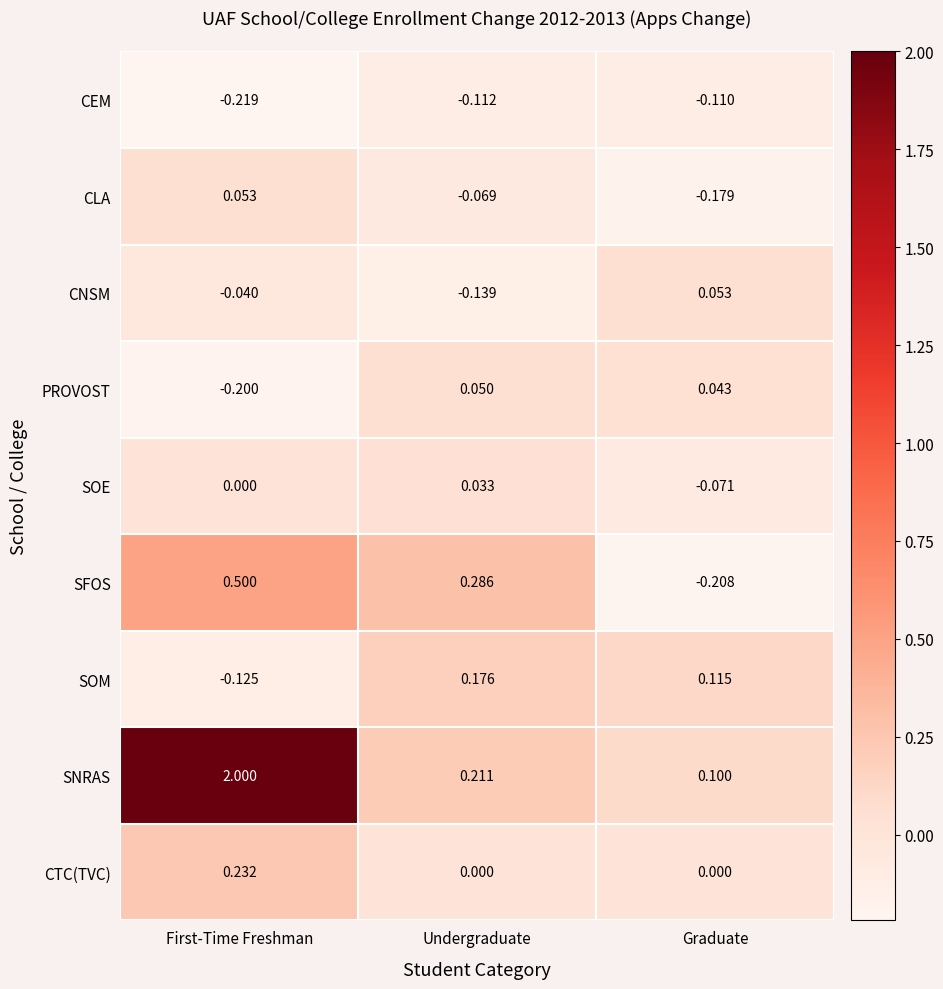

What is the maximum value shown in the chart?

2.0